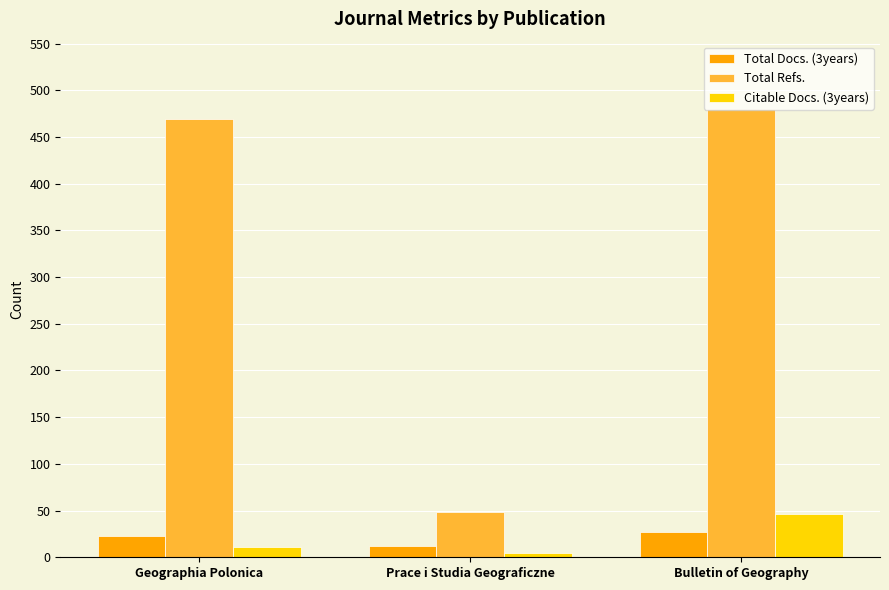

Reading left to right, transcribe all the data shown in this chart.

Total Docs. (3years): Geographia Polonica=23	Prace i Studia Geograficzne=12	Bulletin of Geography=27
Total Refs.: Geographia Polonica=469	Prace i Studia Geograficzne=49	Bulletin of Geography=480
Citable Docs. (3years): Geographia Polonica=11	Prace i Studia Geograficzne=5	Bulletin of Geography=46